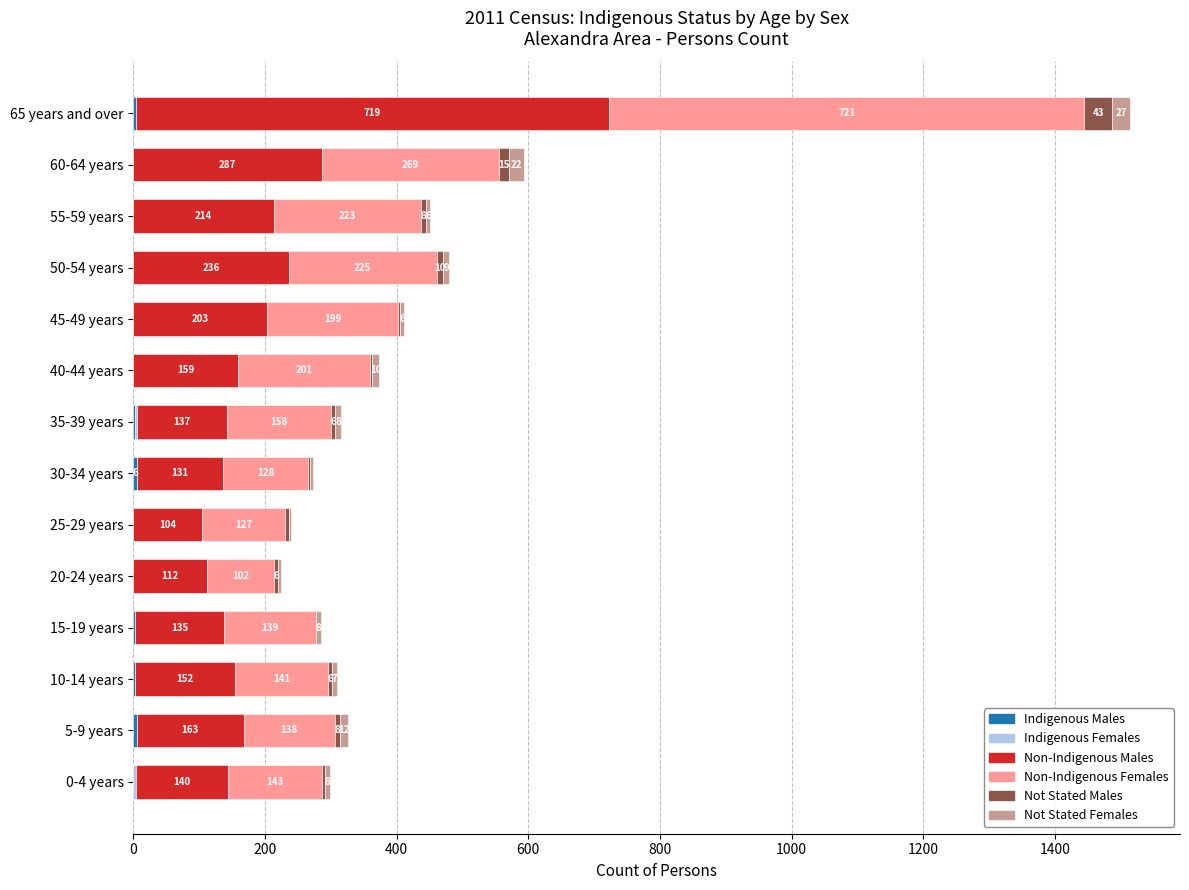

At which category is the sum across all series the highest?

65 years and over